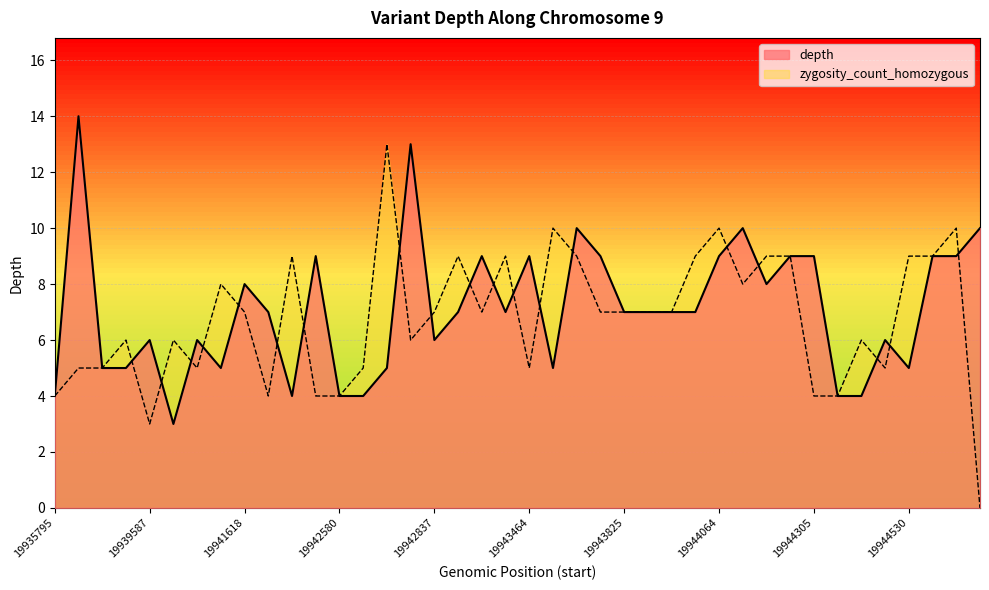

The value of zygosity_count_homozygous at 19944530 is 9. True or false?

True